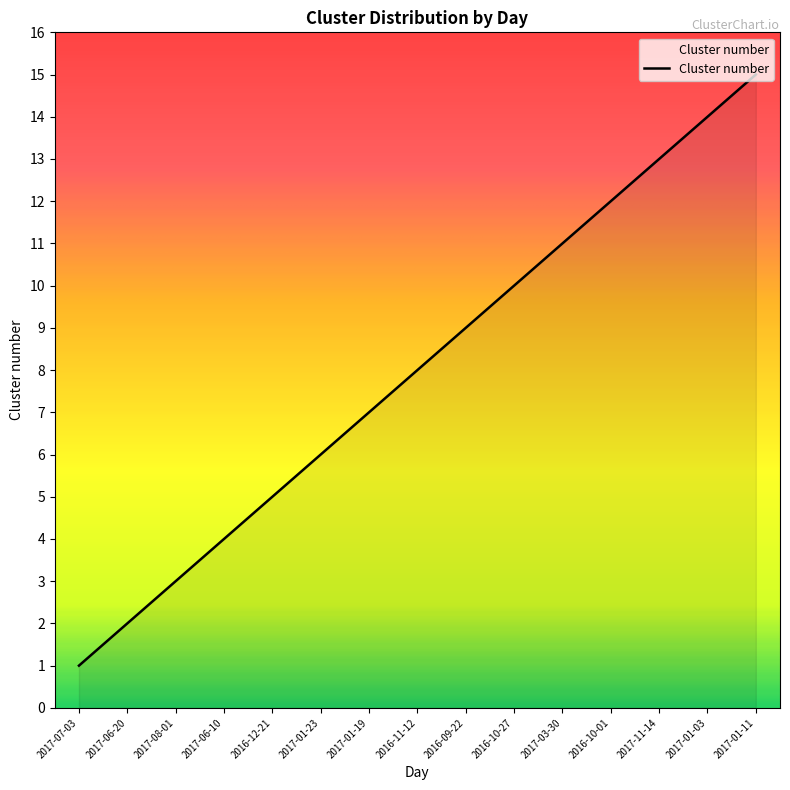

What is the smallest value displayed?

1